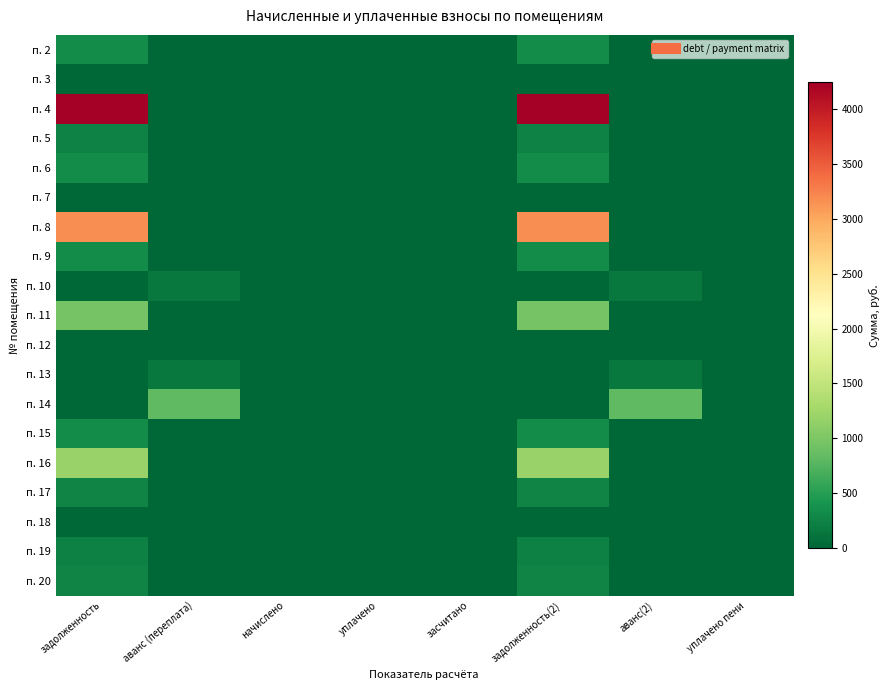

What is the total value across all series at аванс (переплата)?

1128.1